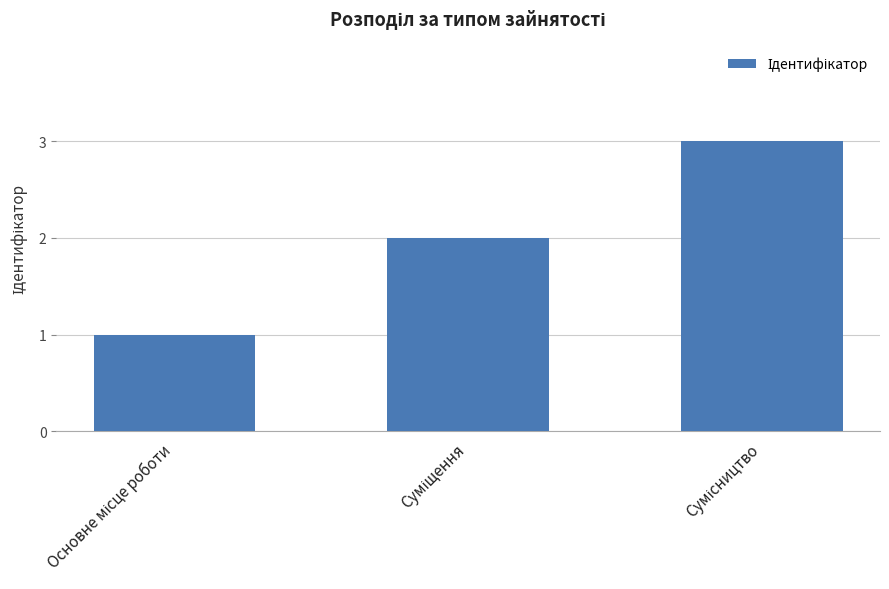

What is the maximum value shown in the chart?

3